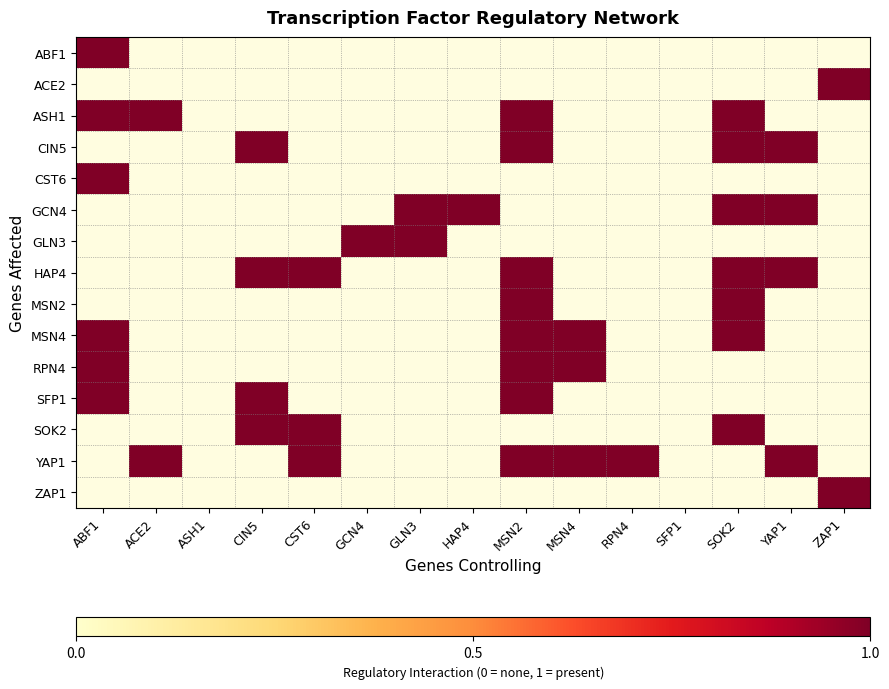

At which label is ACE2 closest to 0?

ABF1